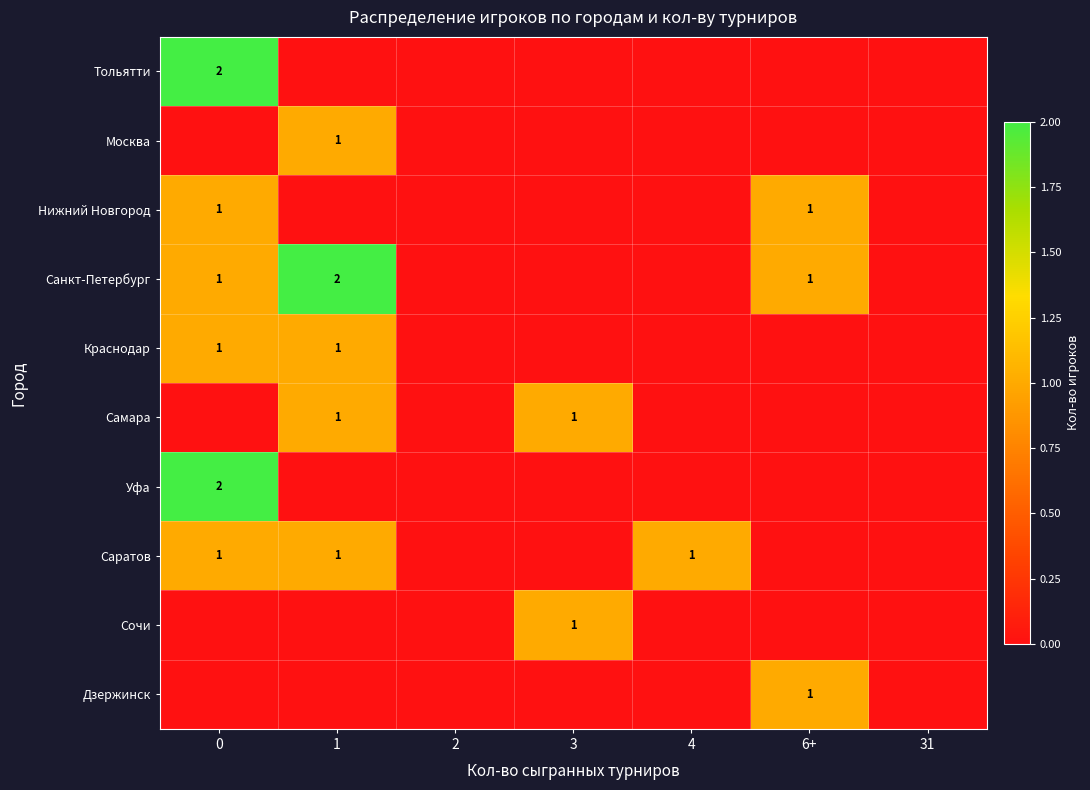

True or false: Сочи has a value of 1 at 0.

False